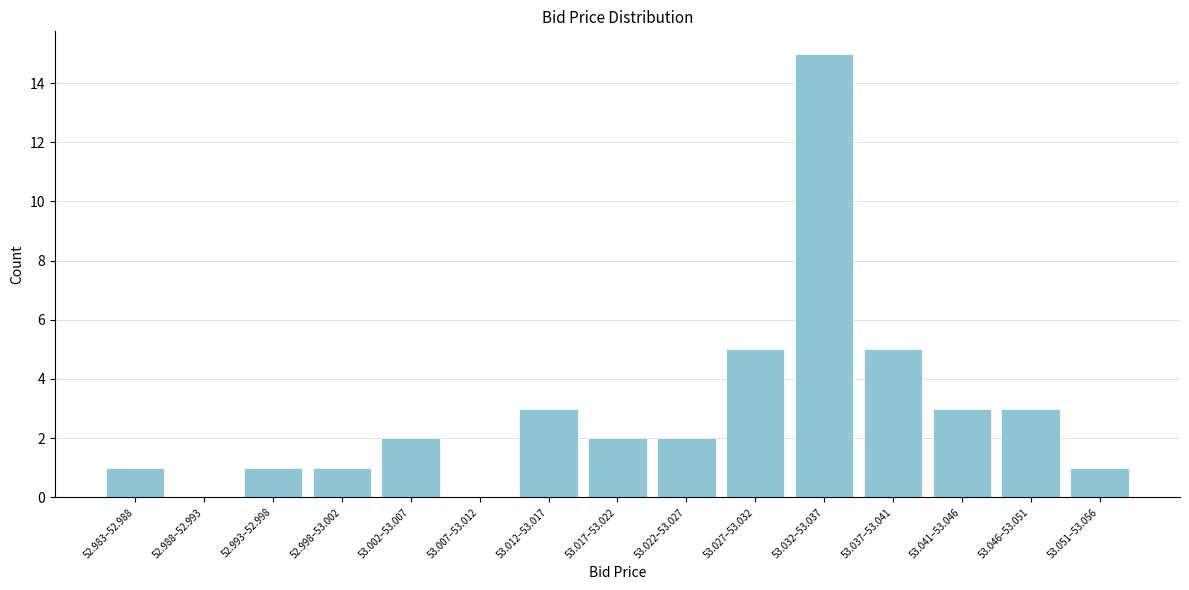

Reading left to right, what are all the values shown in this chart?

52.983–52.988=1	52.988–52.993=0	52.993–52.998=1	52.998–53.002=1	53.002–53.007=2	53.007–53.012=0	53.012–53.017=3	53.017–53.022=2	53.022–53.027=2	53.027–53.032=5	53.032–53.037=15	53.037–53.041=5	53.041–53.046=3	53.046–53.051=3	53.051–53.056=1